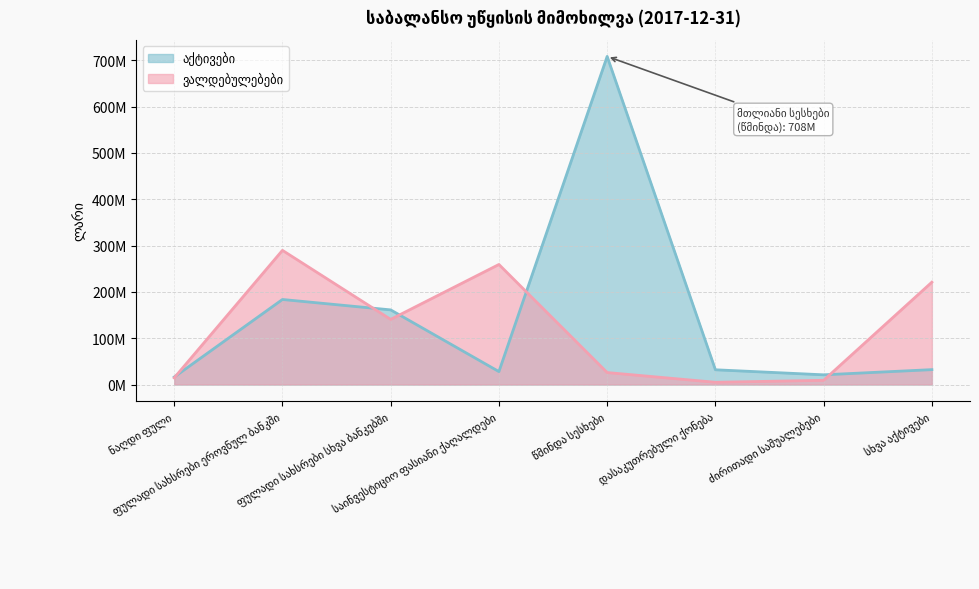

What is the sum of the ვალდებულებები values at ძირითადი საშუალებები and დასაკუთრებული ქონება?

14081569